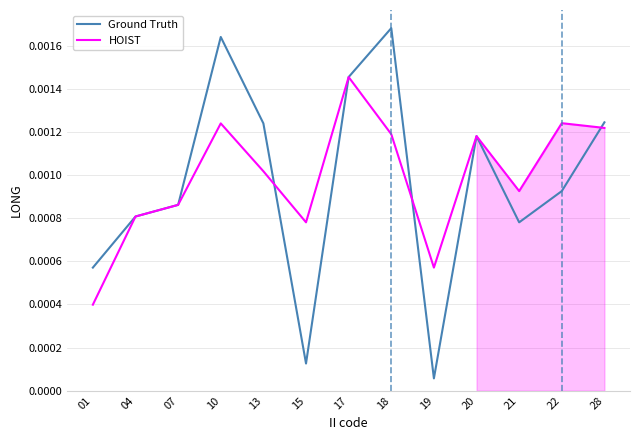

Rank the categories by Ground Truth value from highest to lowest.

18, 10, 17, 28, 13, 20, 22, 07, 04, 21, 01, 15, 19